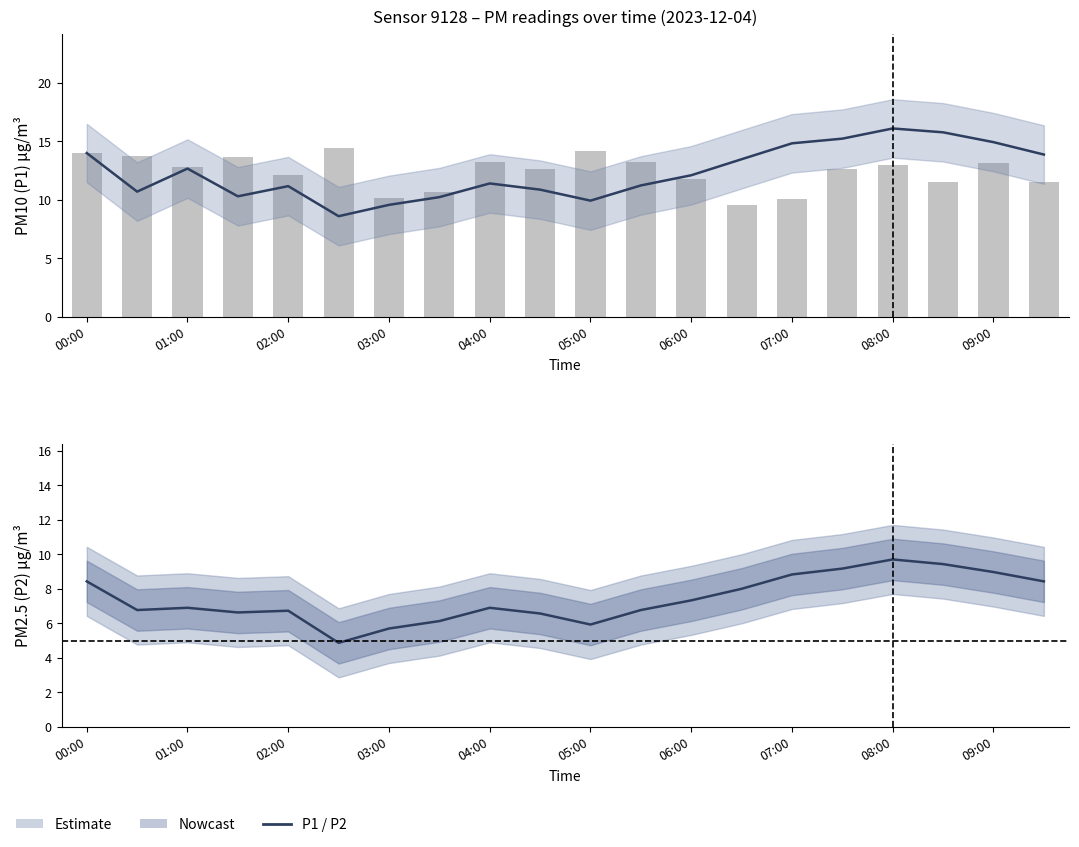

What is the value of the P2_upper bar at the 3rd from the left?

8.9